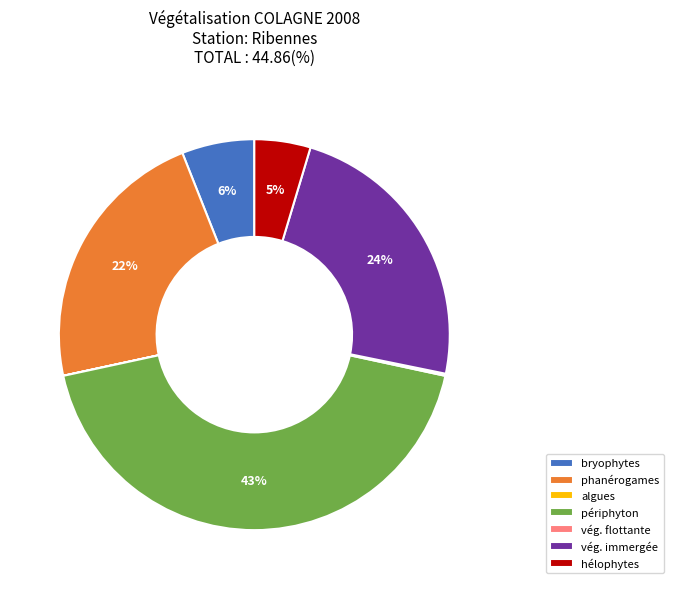

Does phanérogames account for over 50% of the chart?

No